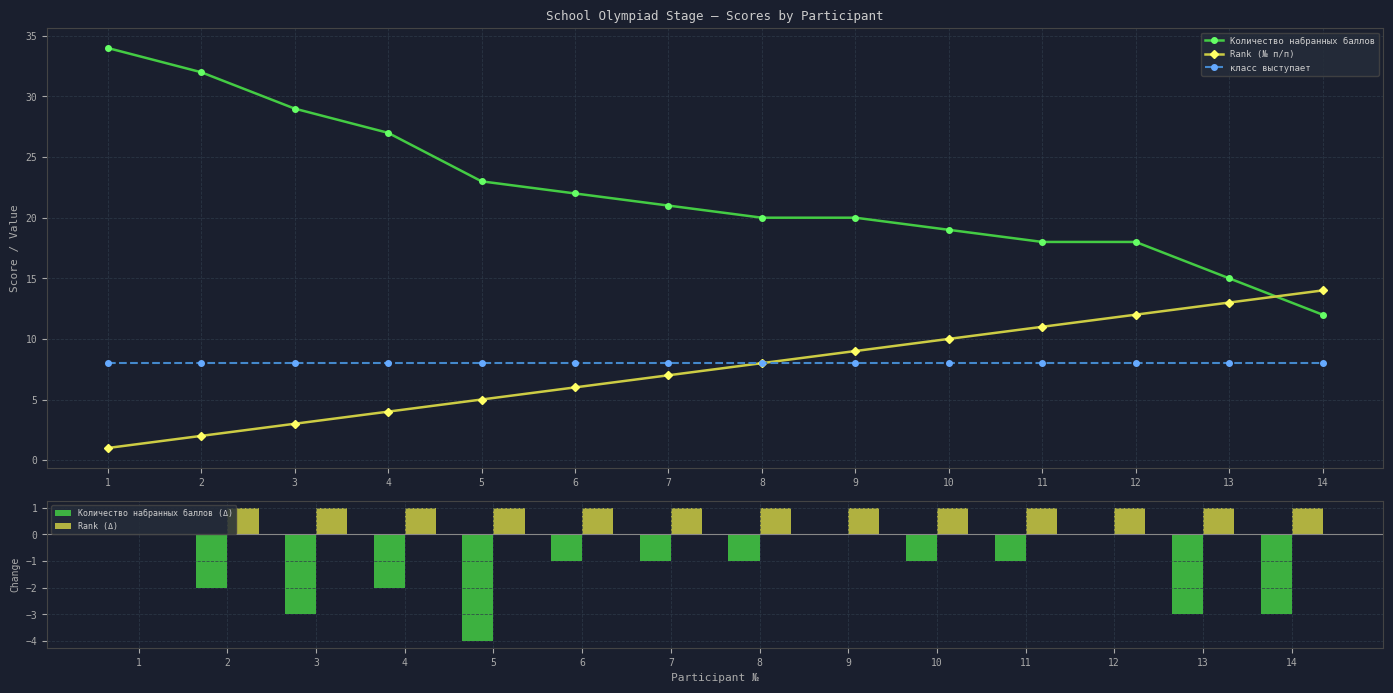

What is the sum of all Rank (Δ) values?

13